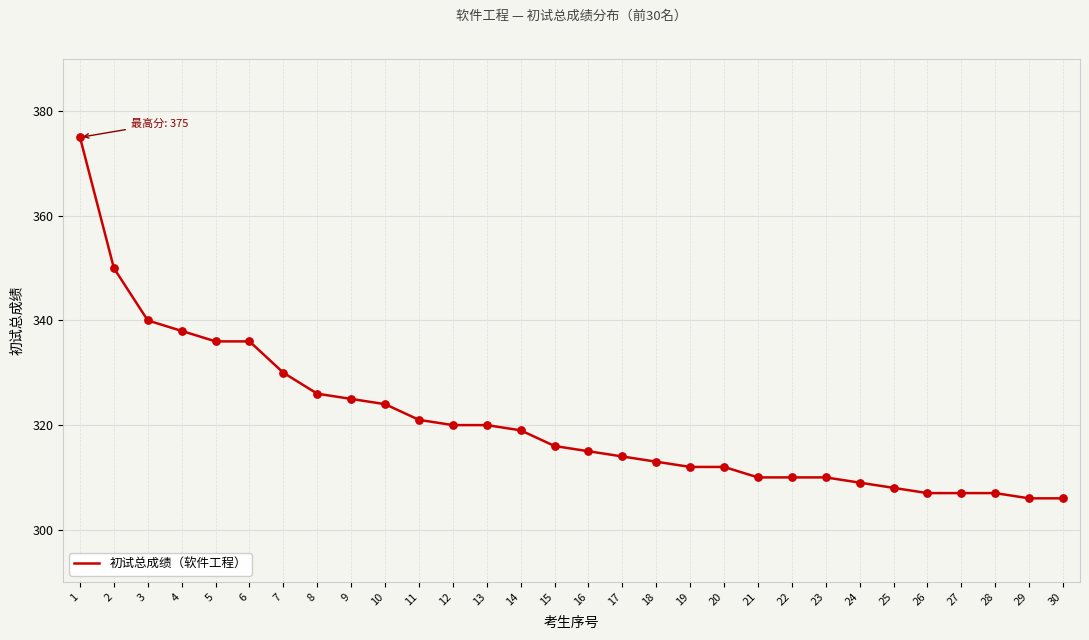

What is the change in value from 15 to 24?

-7